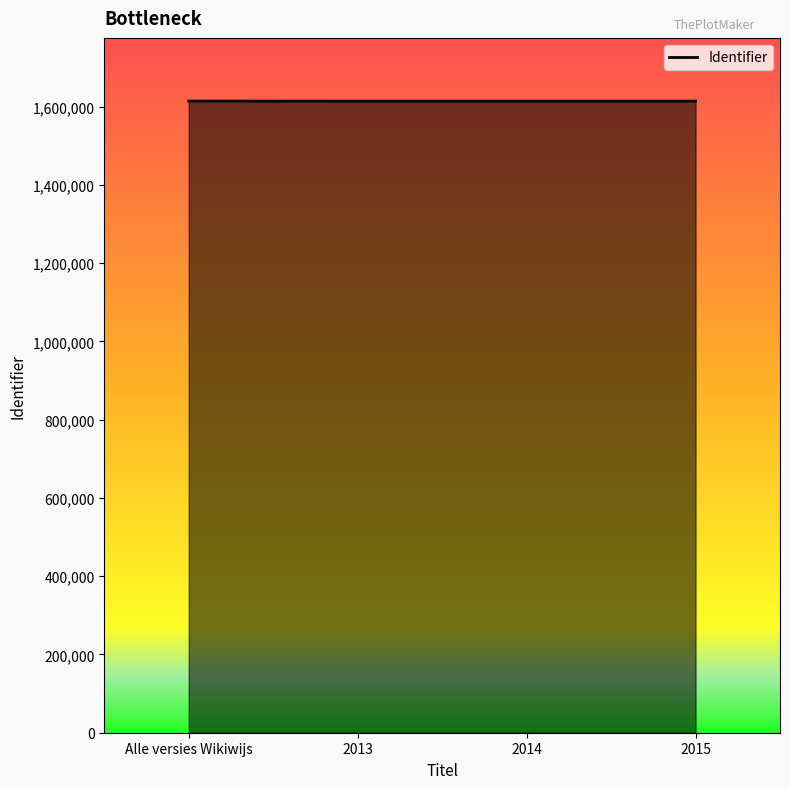

True or false: the data shows 2217035 at 2014.

False